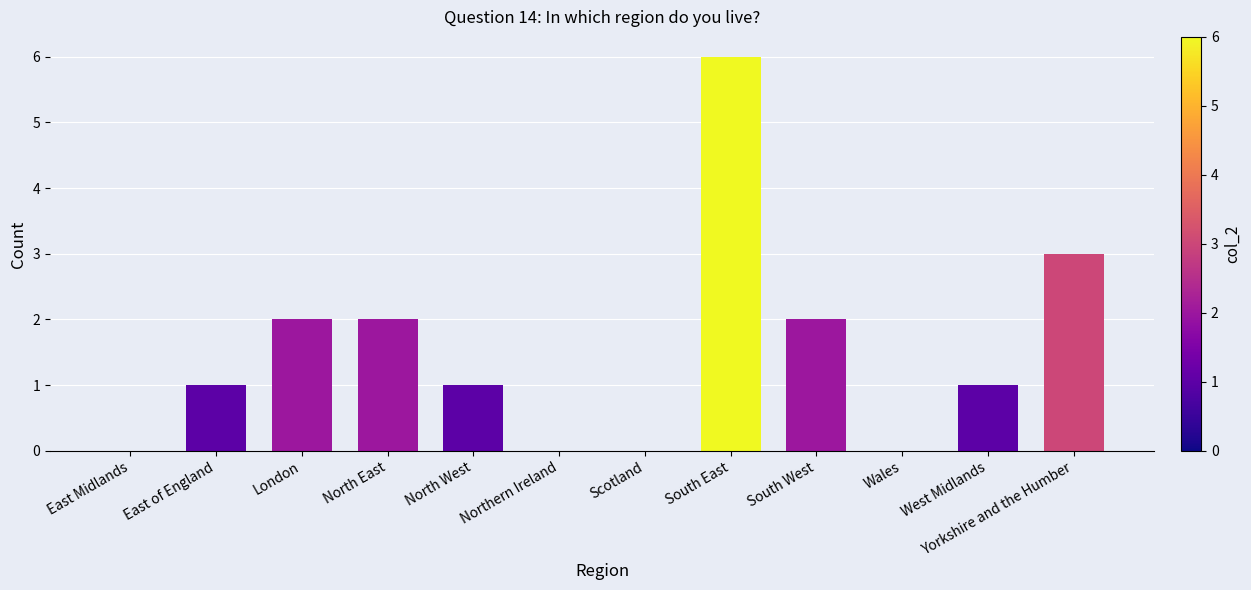

What is the sum of all values?

18